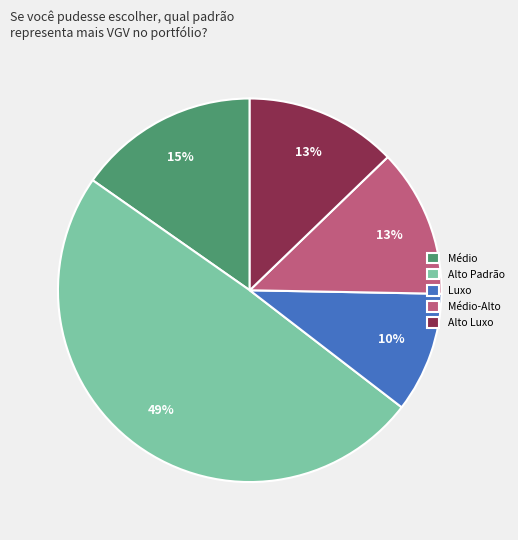

Is the sum of Alto Luxo and Luxo greater than half?

No